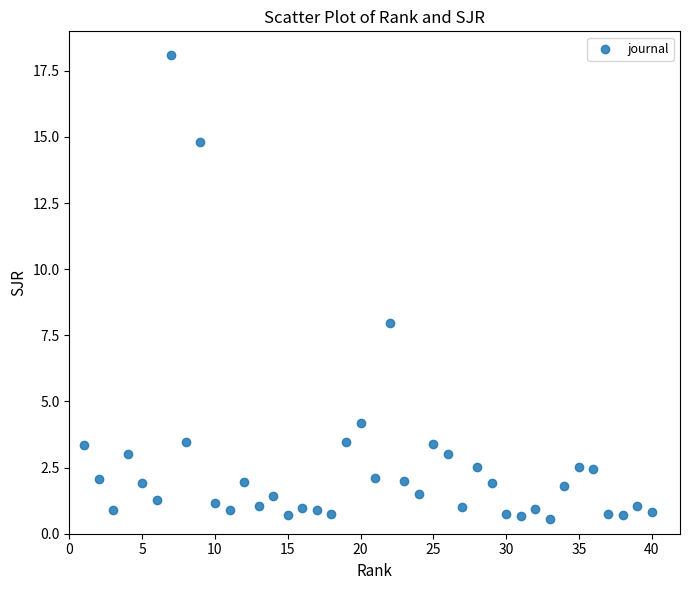

What is the range of Y values (max minus min)?

17.6